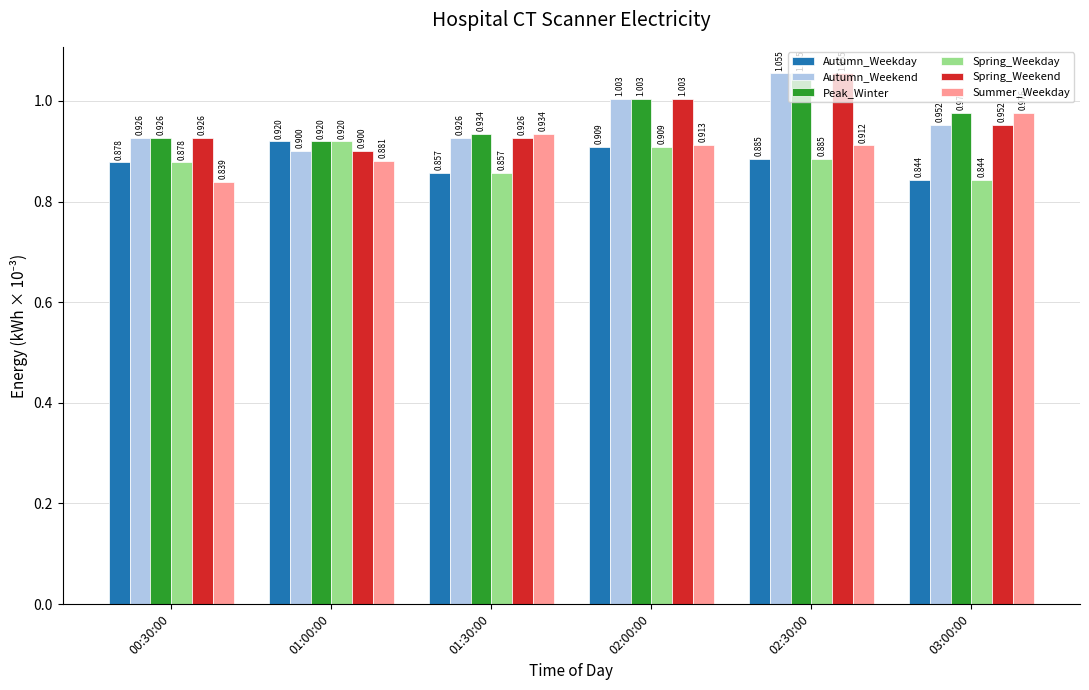

Is the value of Spring_Weekend at 01:00:00 greater than the value of Peak_Winter at 01:00:00?

No